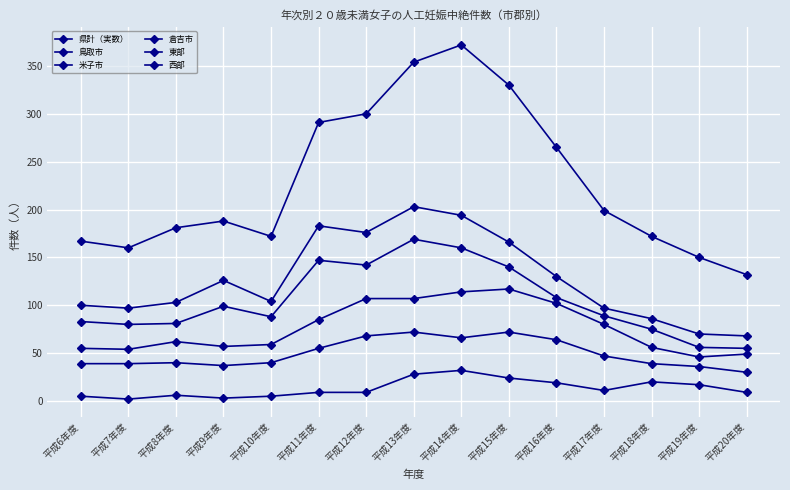

Reading right to left, list all the values displayed in this chart.

県計（実数）: 平成20年度=132	平成19年度=150	平成18年度=172	平成17年度=199	平成16年度=265	平成15年度=330	平成14年度=372	平成13年度=354	平成12年度=300	平成11年度=291	平成10年度=172	平成9年度=188	平成8年度=181	平成7年度=160	平成6年度=167
鳥取市: 平成20年度=55	平成19年度=56	平成18年度=75	平成17年度=89	平成16年度=108	平成15年度=140	平成14年度=160	平成13年度=169	平成12年度=142	平成11年度=147	平成10年度=88	平成9年度=99	平成8年度=81	平成7年度=80	平成6年度=83
米子市: 平成20年度=30	平成19年度=36	平成18年度=39	平成17年度=47	平成16年度=64	平成15年度=72	平成14年度=66	平成13年度=72	平成12年度=68	平成11年度=55	平成10年度=40	平成9年度=37	平成8年度=40	平成7年度=39	平成6年度=39
倉吉市: 平成20年度=9	平成19年度=17	平成18年度=20	平成17年度=11	平成16年度=19	平成15年度=24	平成14年度=32	平成13年度=28	平成12年度=9	平成11年度=9	平成10年度=5	平成9年度=3	平成8年度=6	平成7年度=2	平成6年度=5
東部: 平成20年度=68	平成19年度=70	平成18年度=86	平成17年度=97	平成16年度=130	平成15年度=166	平成14年度=194	平成13年度=203	平成12年度=176	平成11年度=183	平成10年度=104	平成9年度=126	平成8年度=103	平成7年度=97	平成6年度=100
西部: 平成20年度=49	平成19年度=46	平成18年度=56	平成17年度=80	平成16年度=102	平成15年度=117	平成14年度=114	平成13年度=107	平成12年度=107	平成11年度=85	平成10年度=59	平成9年度=57	平成8年度=62	平成7年度=54	平成6年度=55